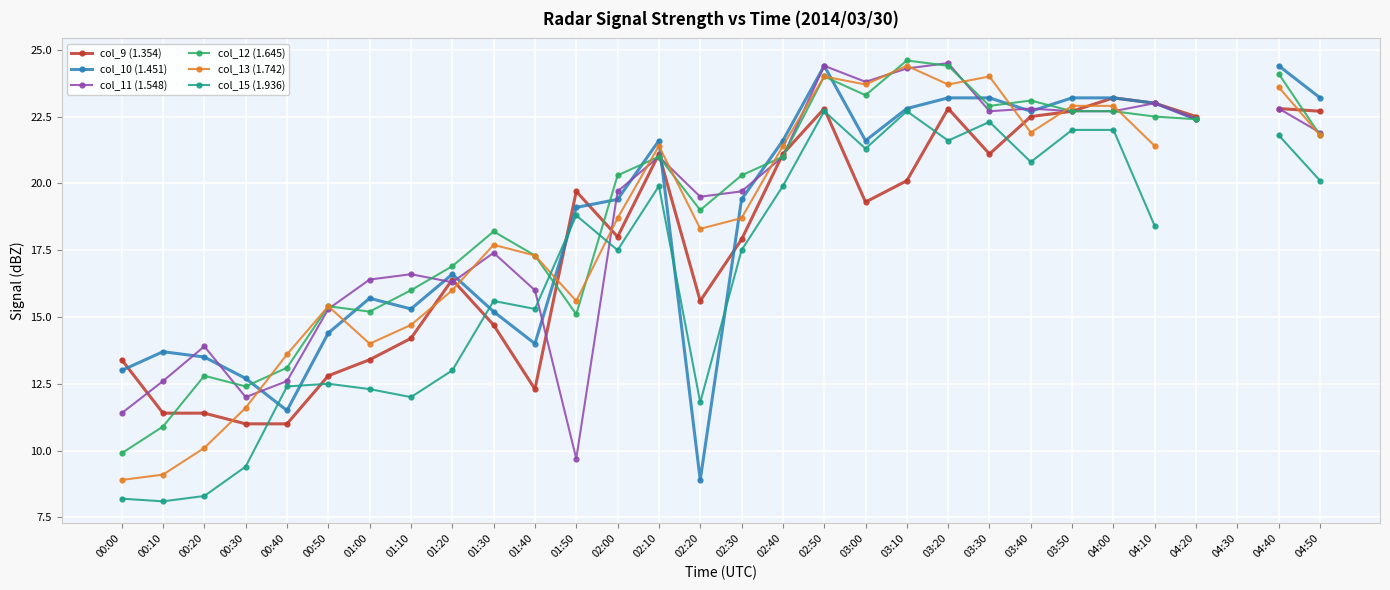

Is the value of col_10 (1.451) at 00:10 greater than the value of col_9 (1.354) at 04:50?

No